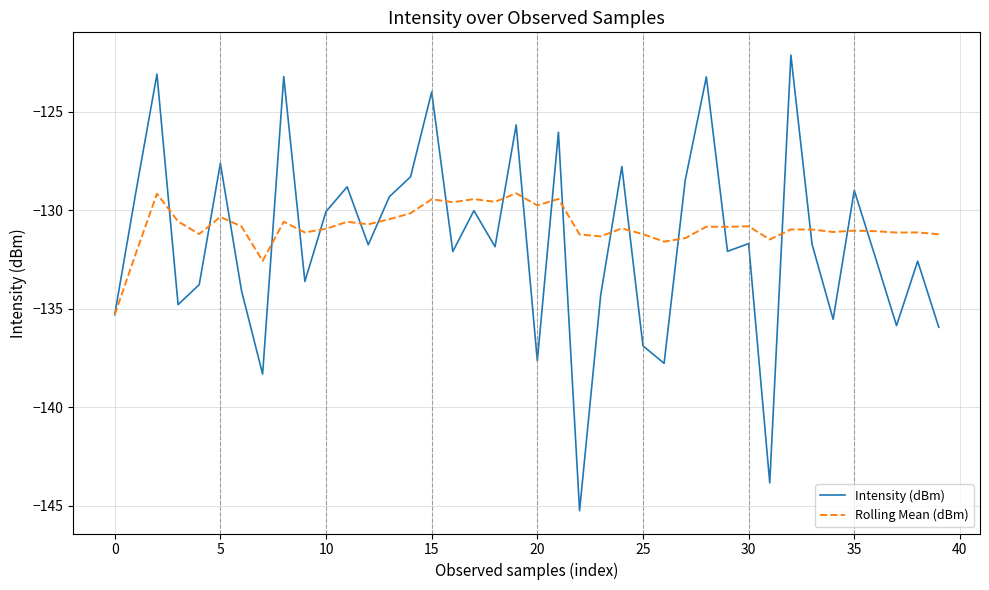

Which series has the largest range (max minus min)?

Intensity (dBm)